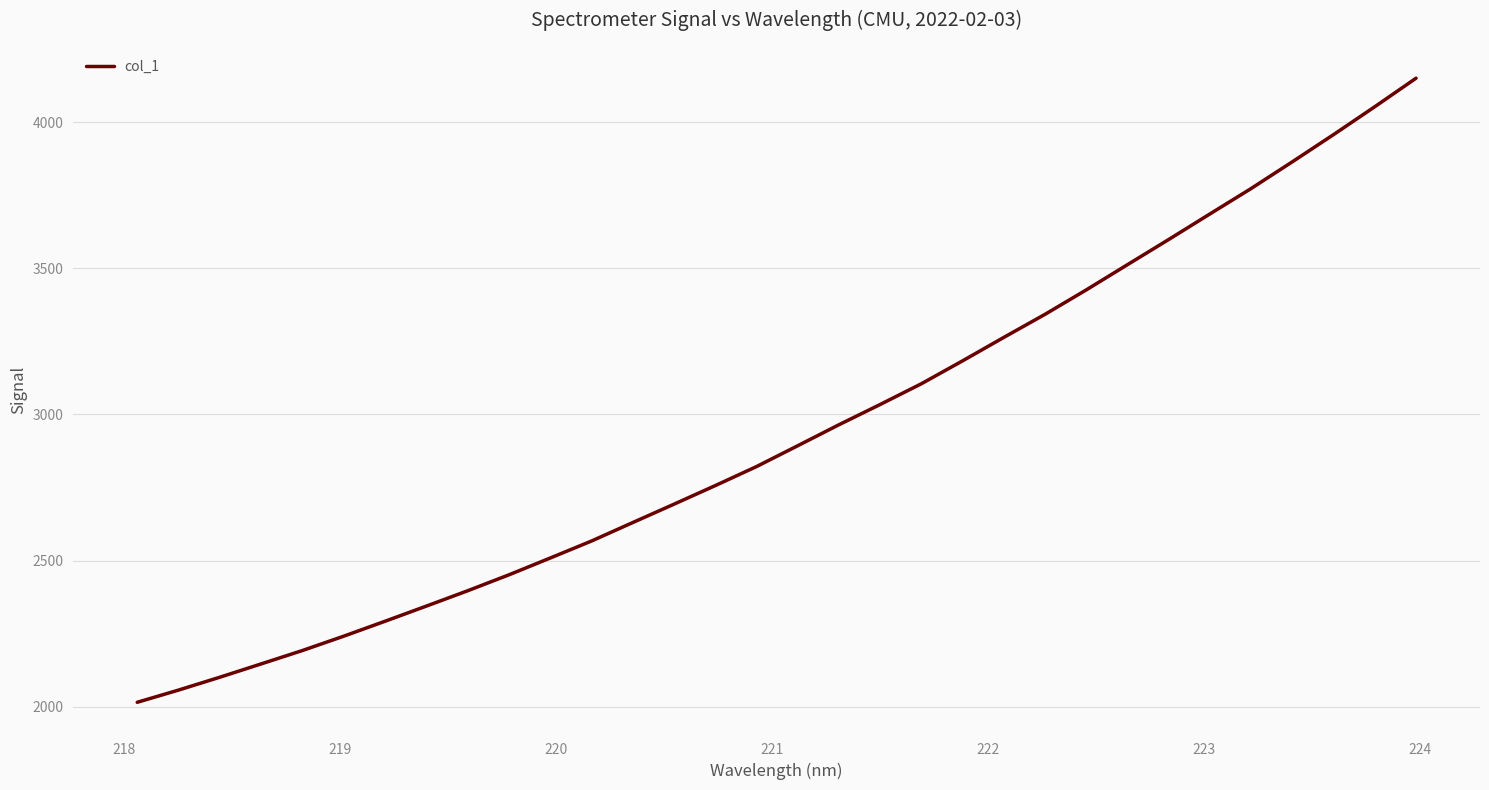

What is the smallest value displayed?

2015.3